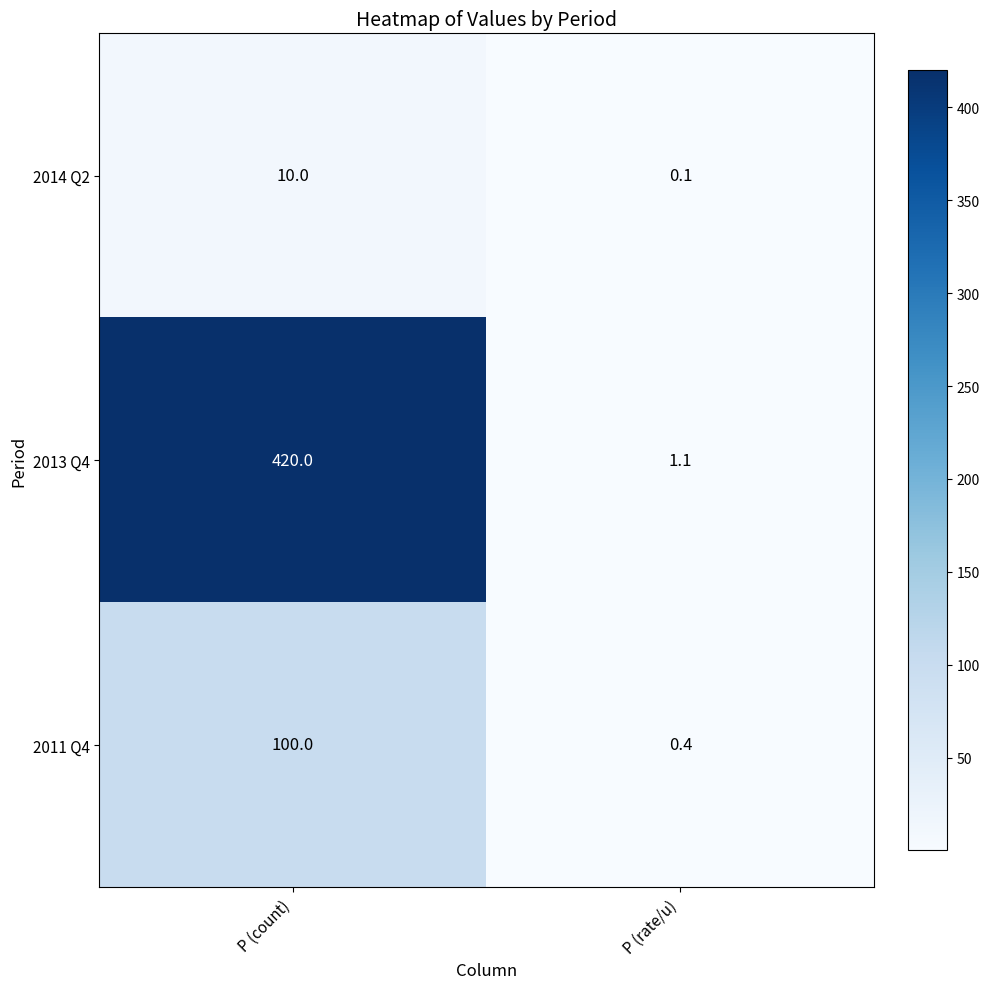

What is the greatest value displayed?

420.0